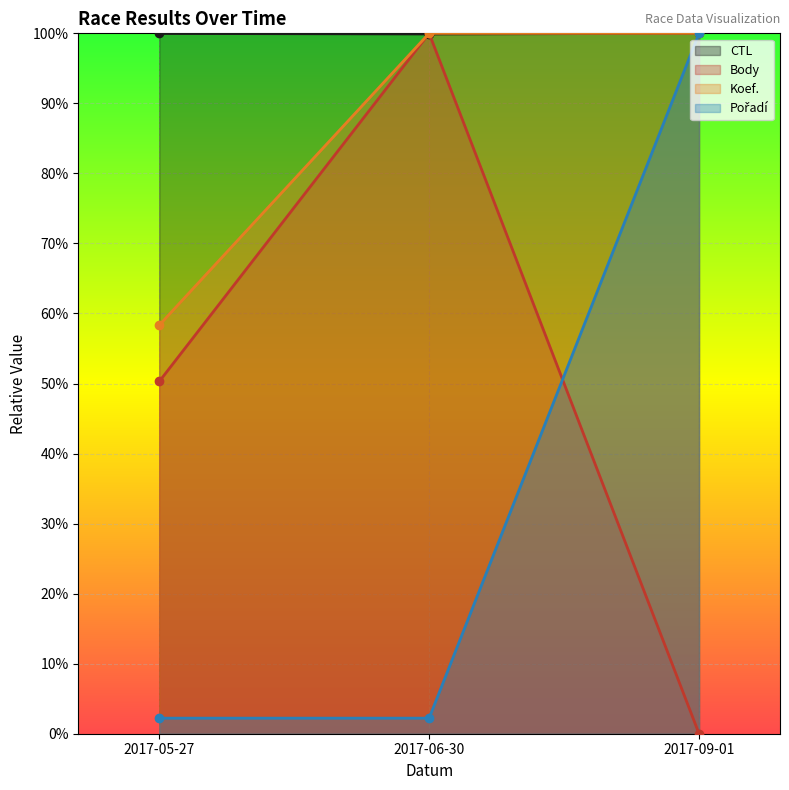

What is the sum of all CTL values?

3.0